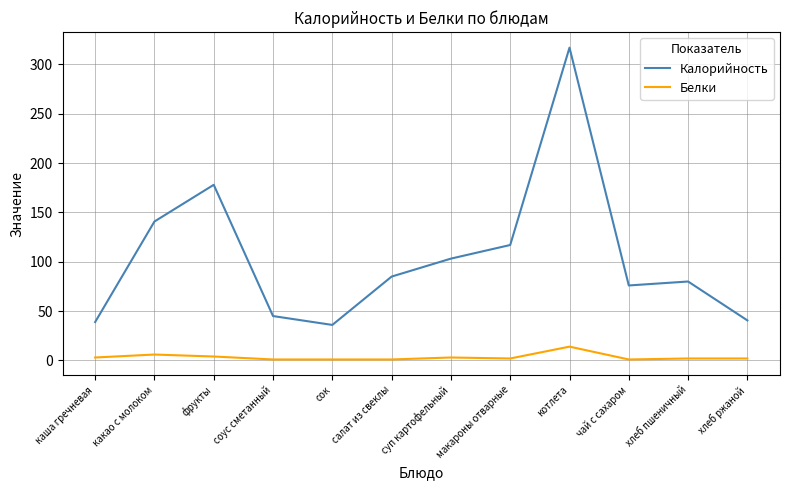

List the series in order of their peak value, lowest first.

Белки, Калорийность